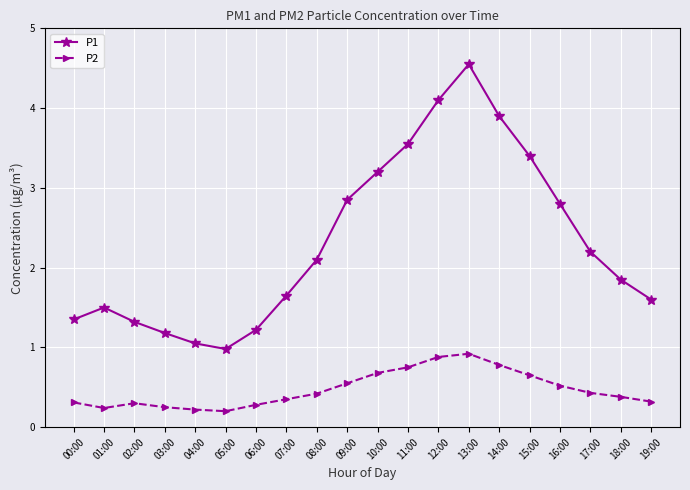

Rank the series by their maximum value, from highest to lowest.

P1, P2